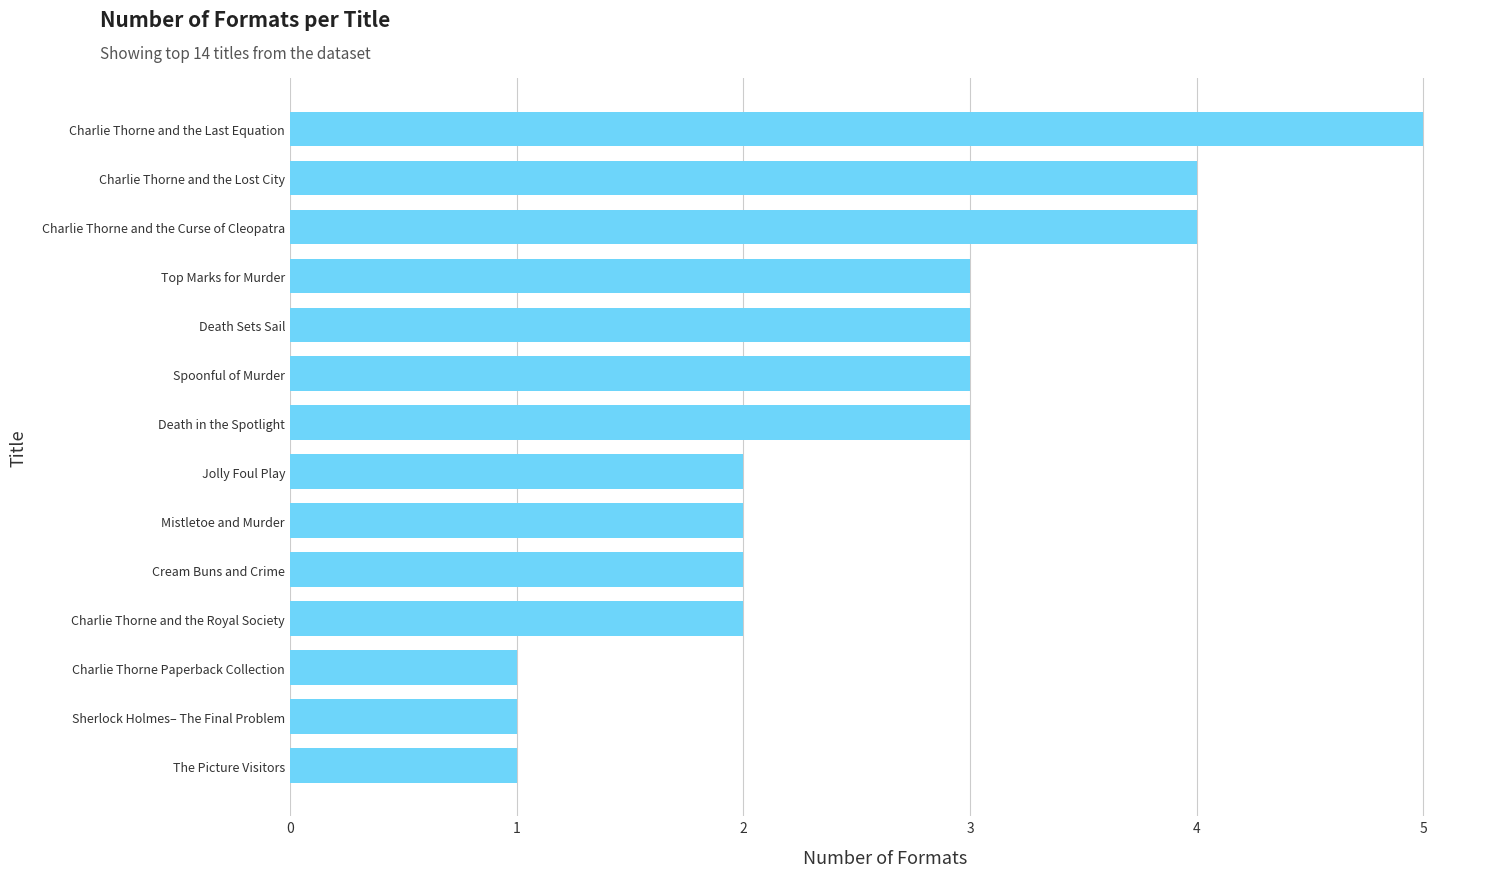

True or false: the data shows 1 at The Picture Visitors.

True